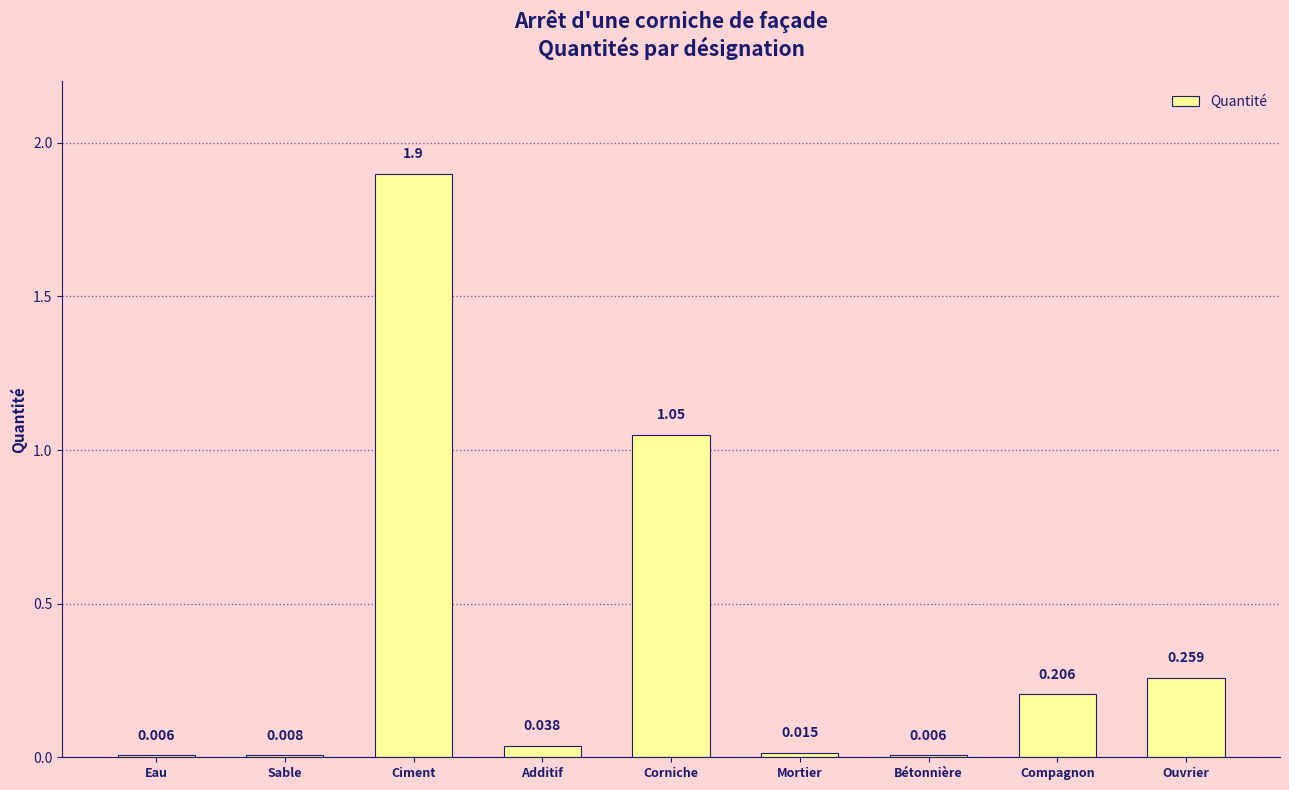

Which label corresponds to the largest value in the chart?

Ciment